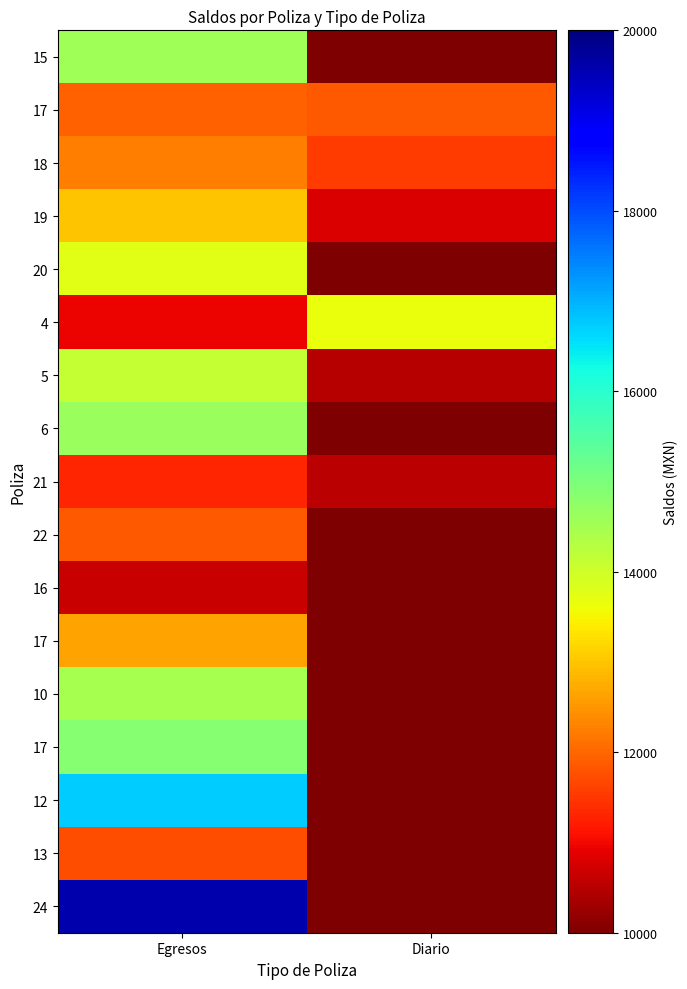

Count the number of data series in this chart.

17